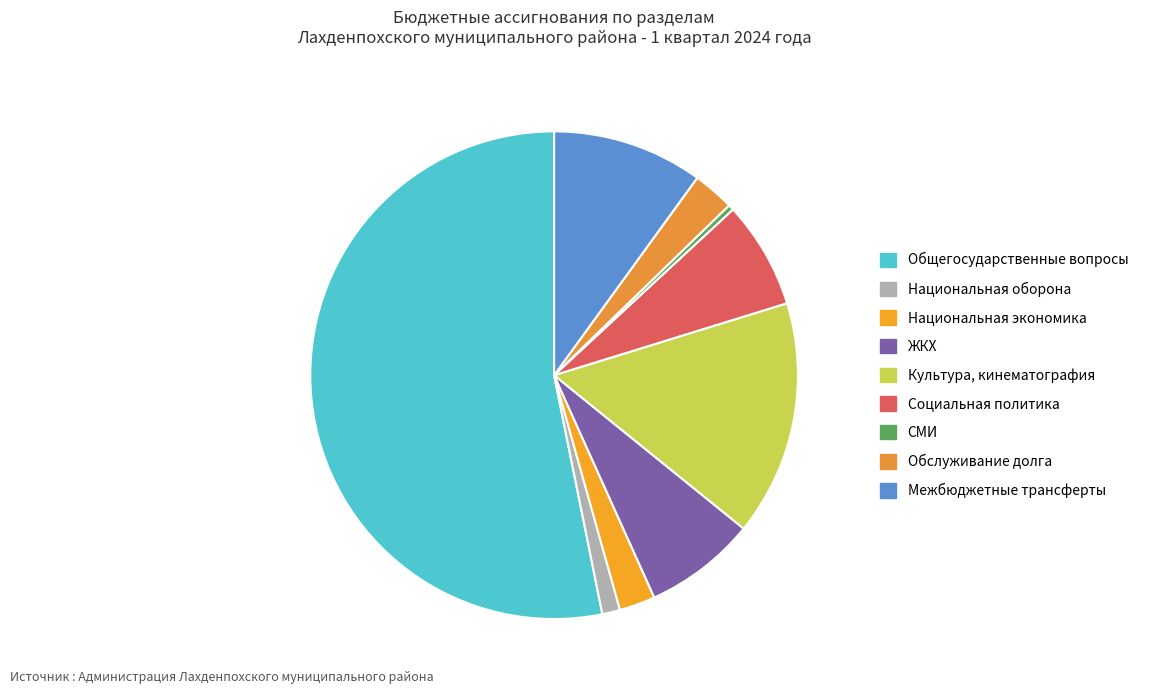

How many segments does this pie chart have?

9